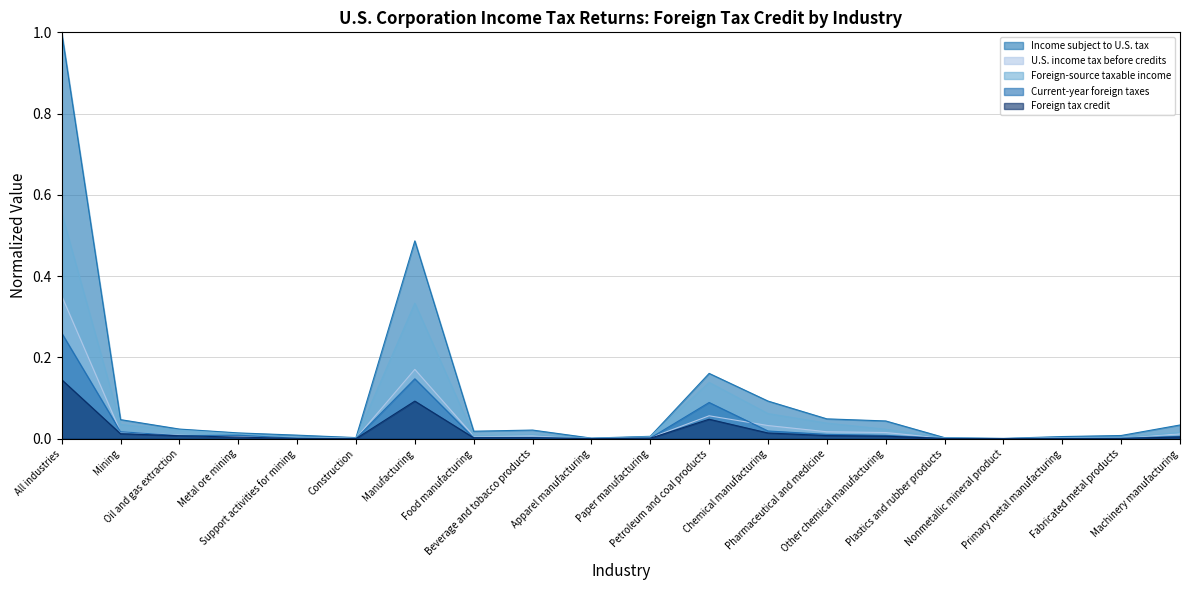

The value of U.S. income tax before credits at Mining is 0.0. True or false?

True